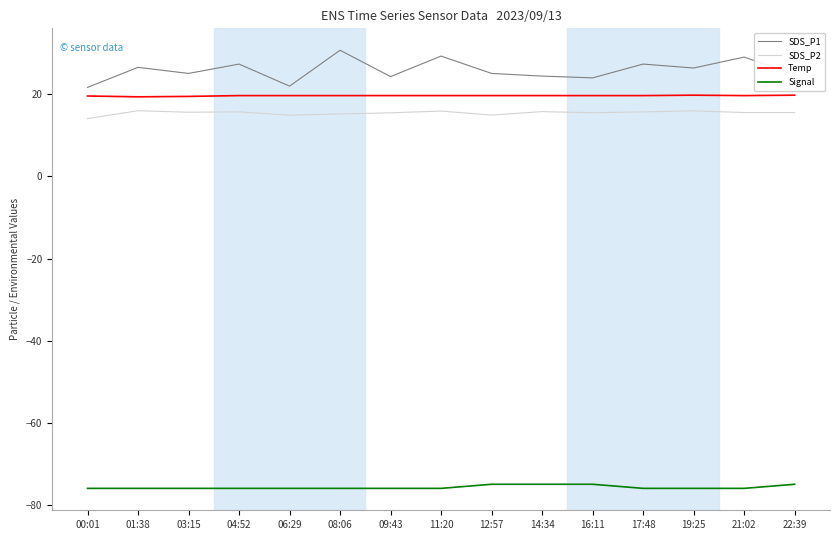

What position from the left is 08:06?

6